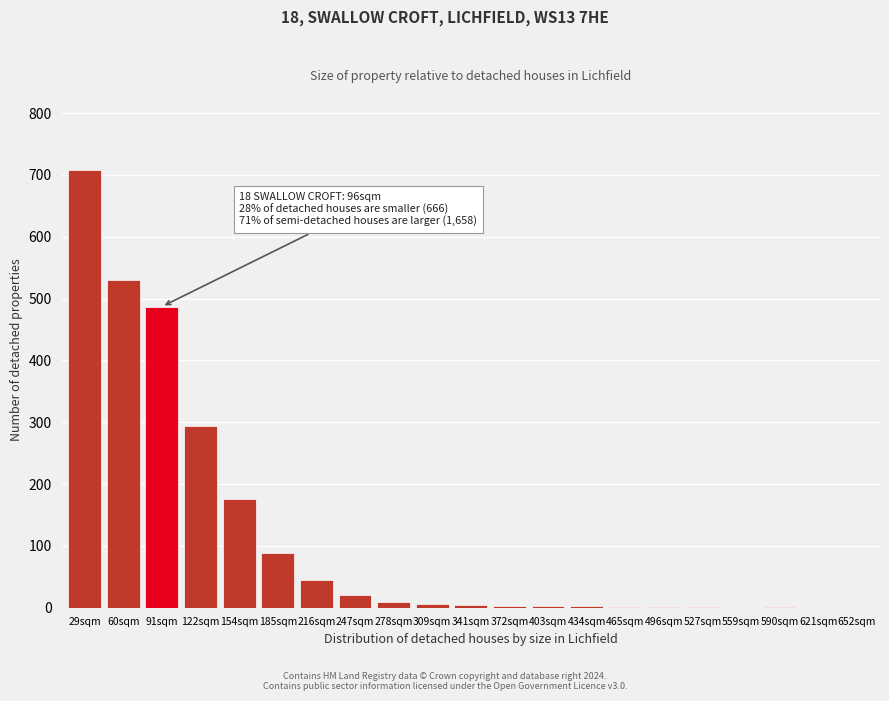

True or false: the data shows 708 at 29sqm.

True